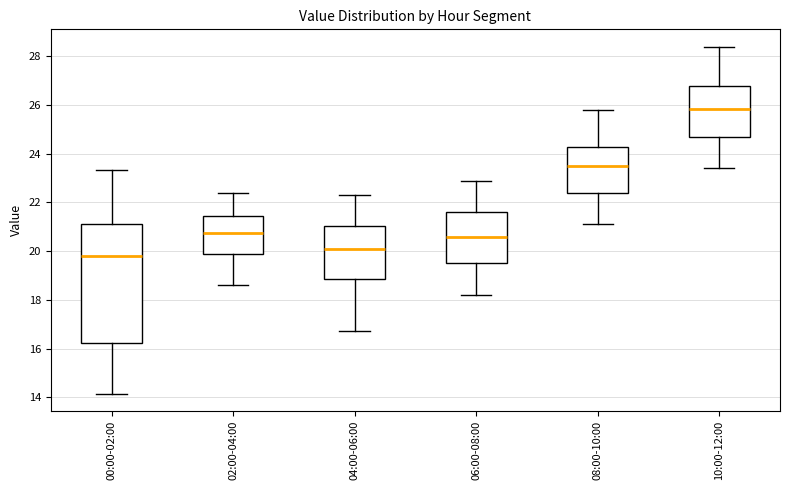

Which box is the tallest, from its lower edge to its upper edge?

00:00-02:00